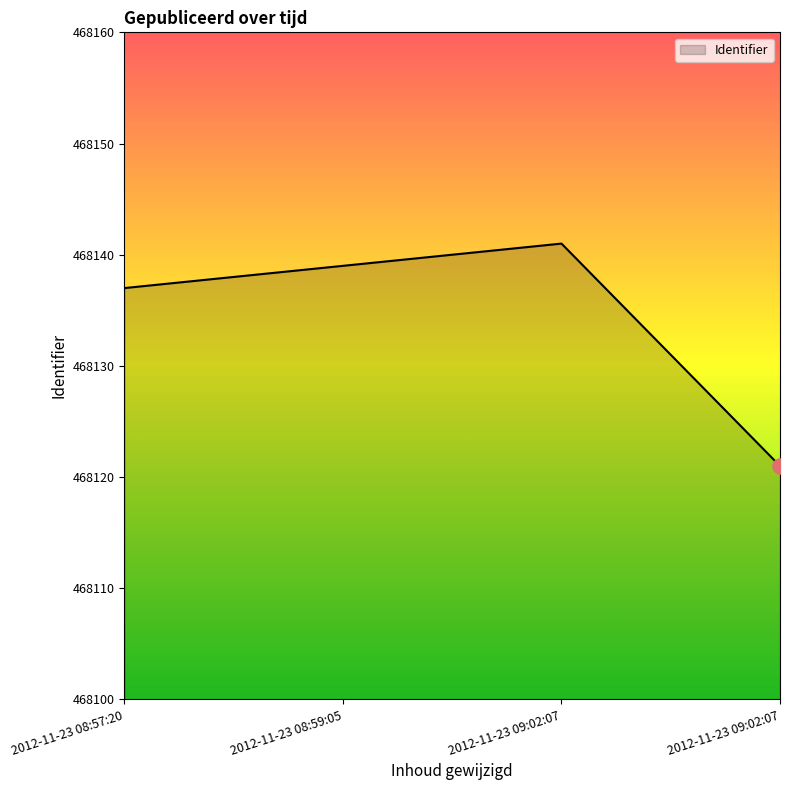

Which has a higher value, 2012-11-23 08:57:20 or 2012-11-23 09:02:07?

2012-11-23 08:57:20